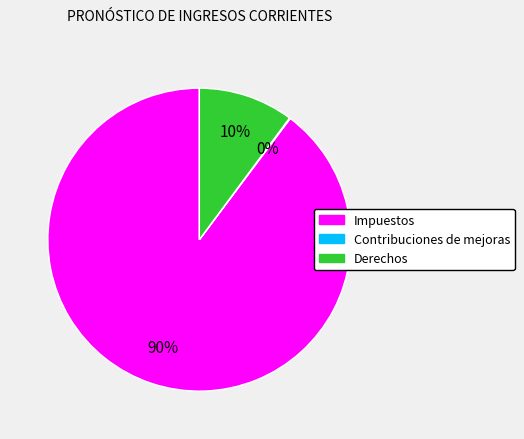

To the nearest percent, what is the average slice percentage?

33%